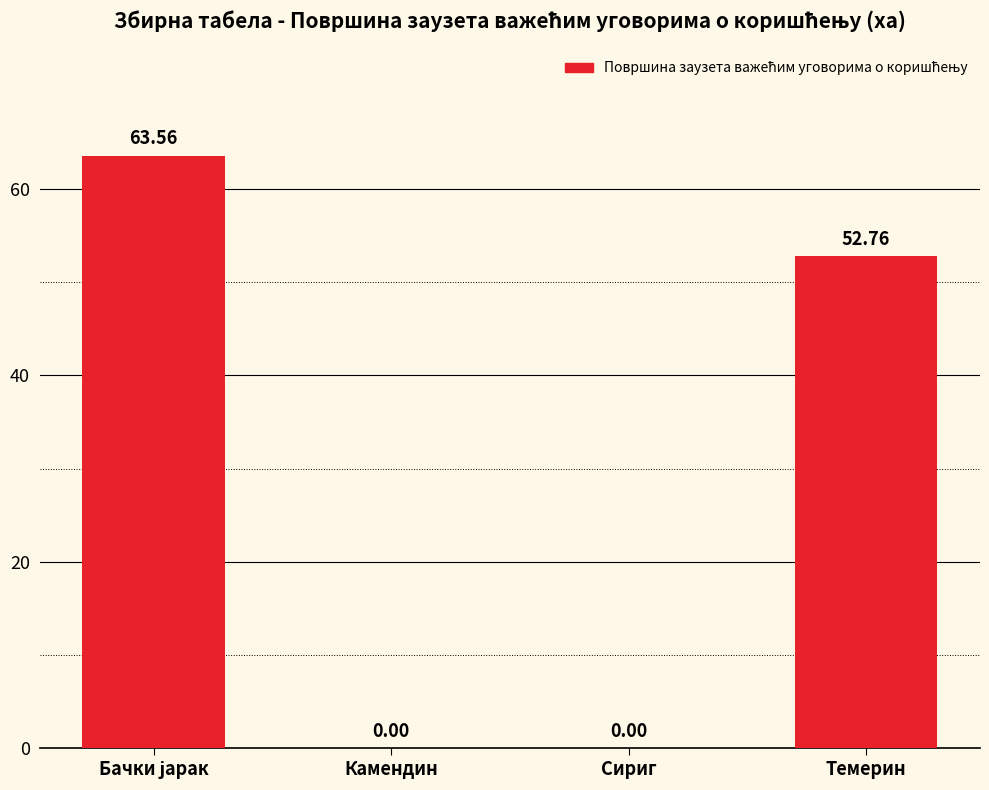

Reading right to left, extract all data points from this chart.

52.8	0.0	0.0	63.6